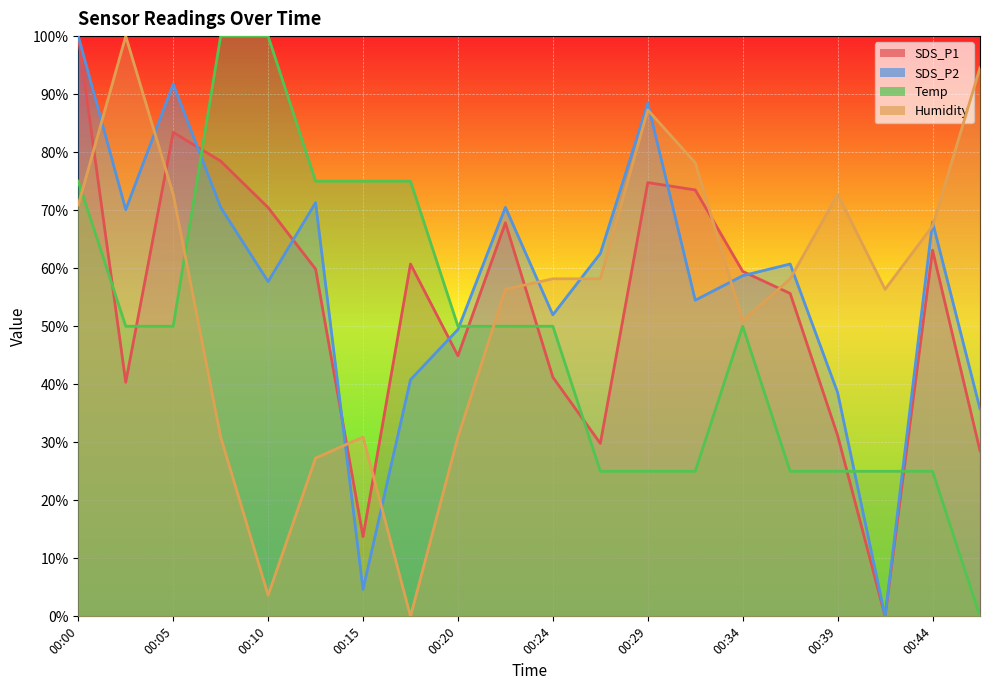

Where do Humidity and SDS_P2 first cross each other?

00:00 and 00:03